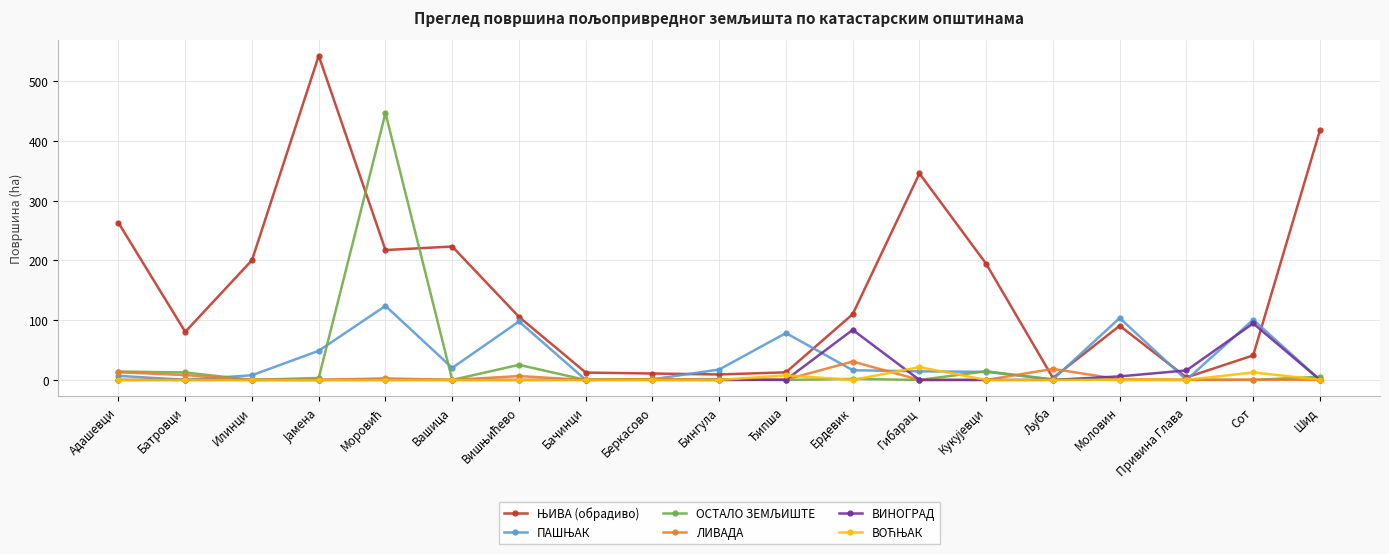

What is the maximum value shown in the chart?

542.2